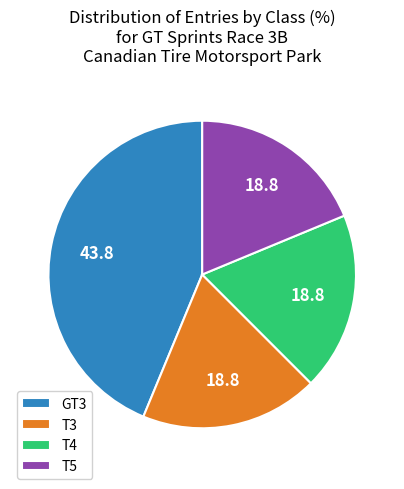

Which category has the biggest portion of the pie?

GT3